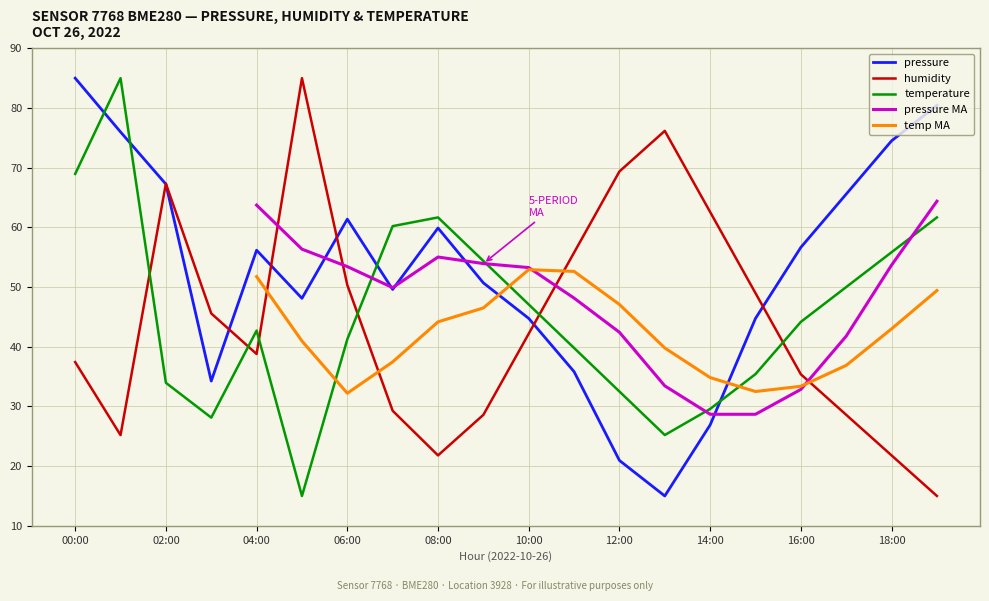

How many times do humidity and pressure cross each other?

6